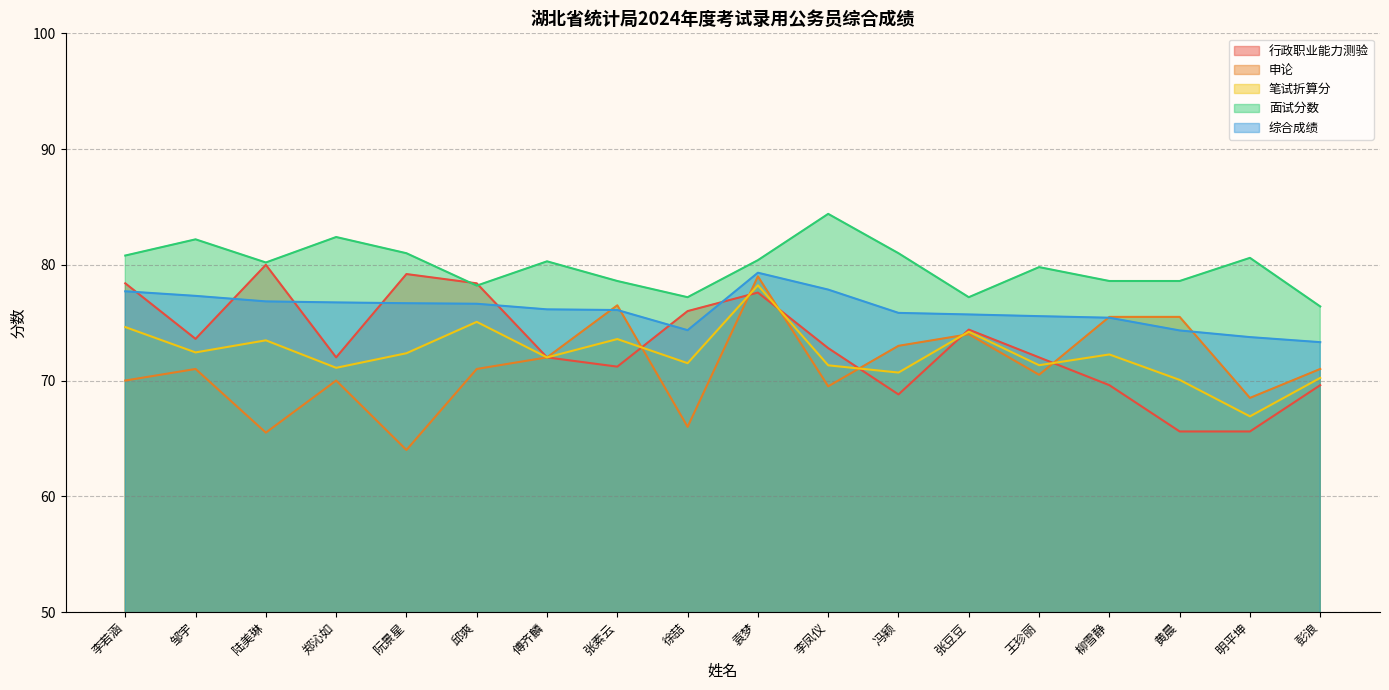

At 邱爽, list the series in order from smallest to largest.

申论, 笔试折算分, 综合成绩, 面试分数, 行政职业能力测验